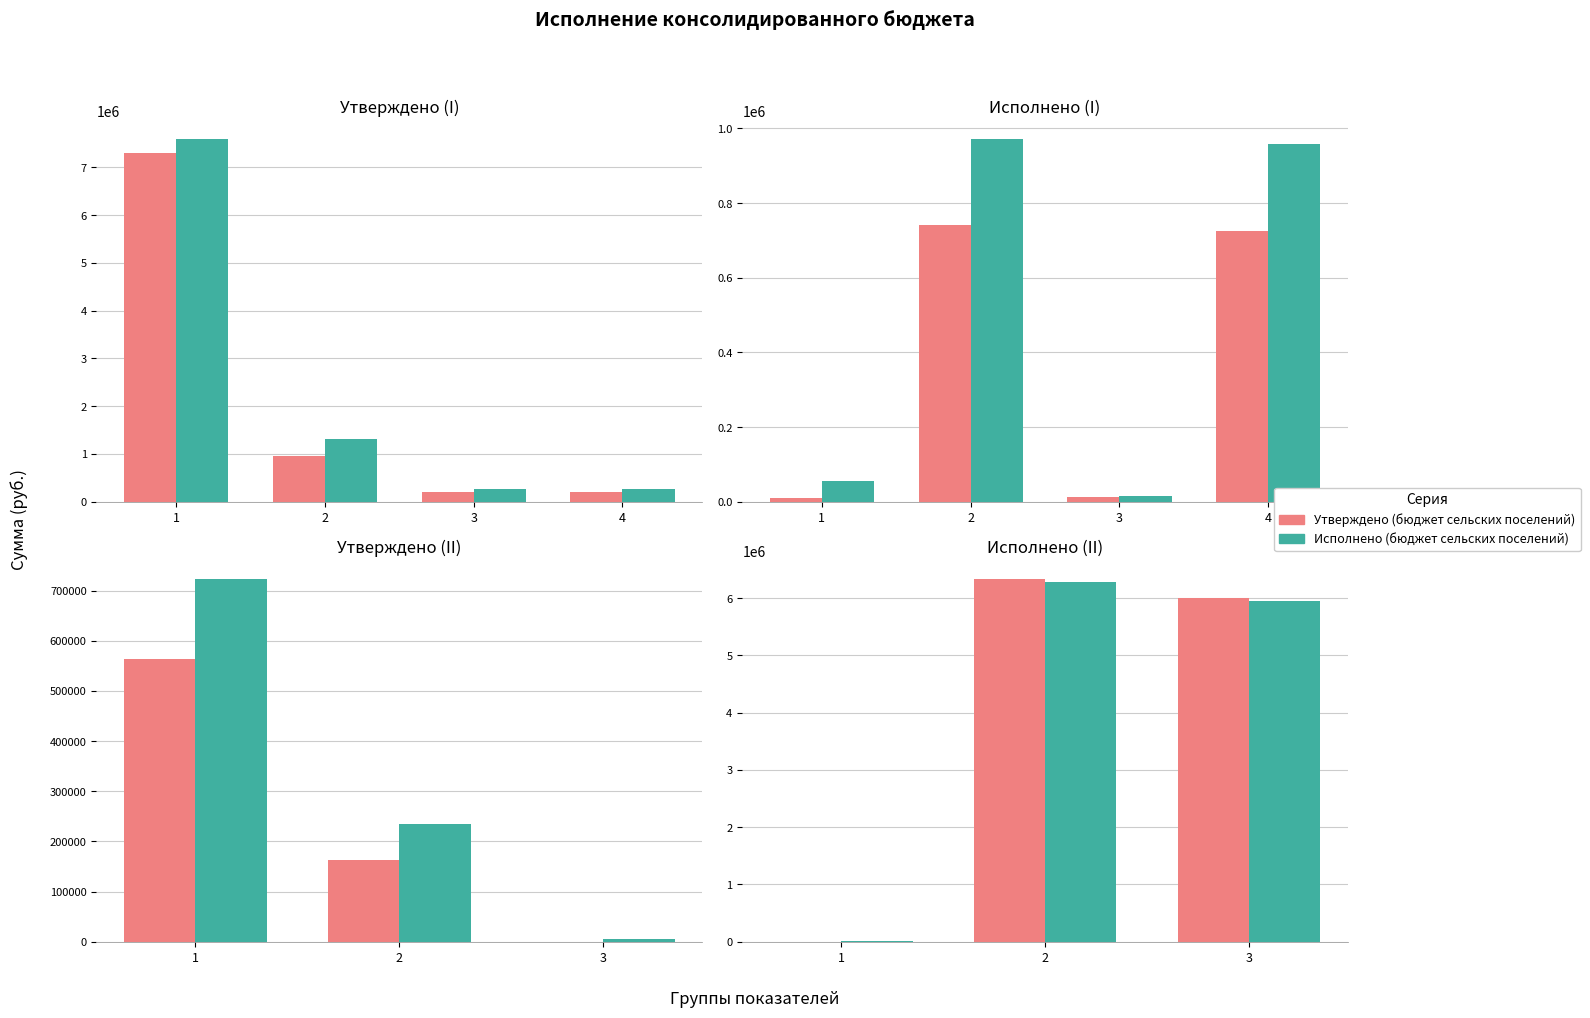

Rank the categories by Утверждено (бюджет сельских поселений) value from lowest to highest.

1, 3, 2